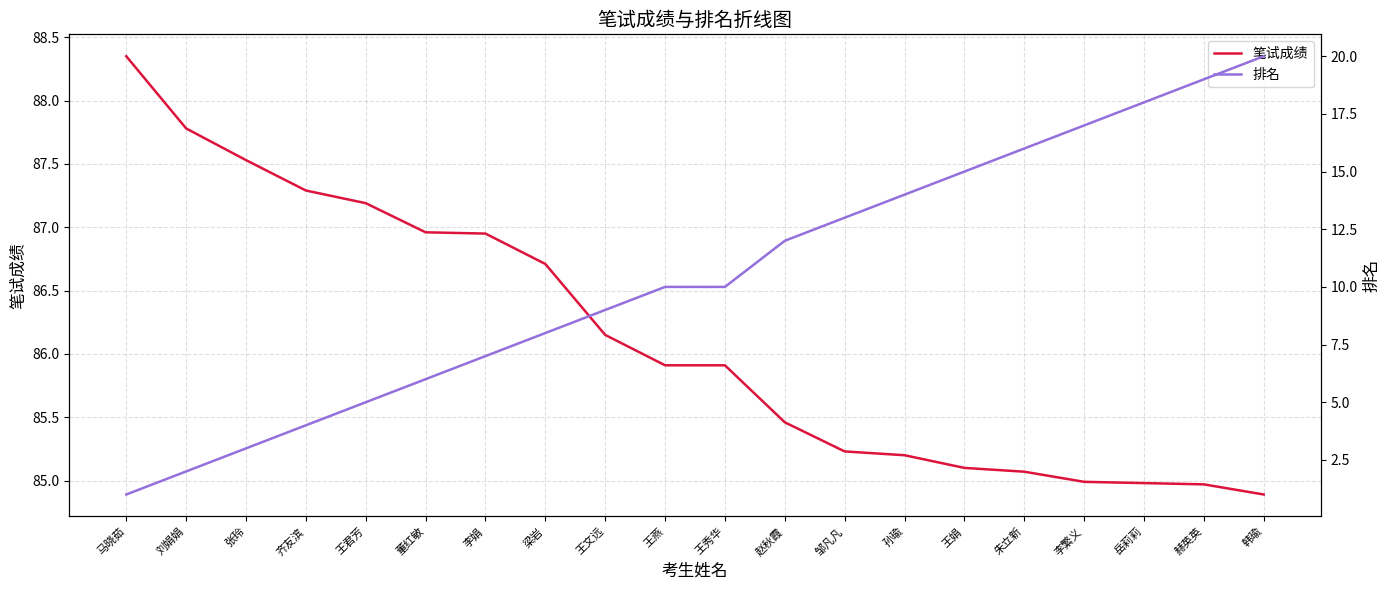

What is the sum of all 笔试成绩 values?

1722.6